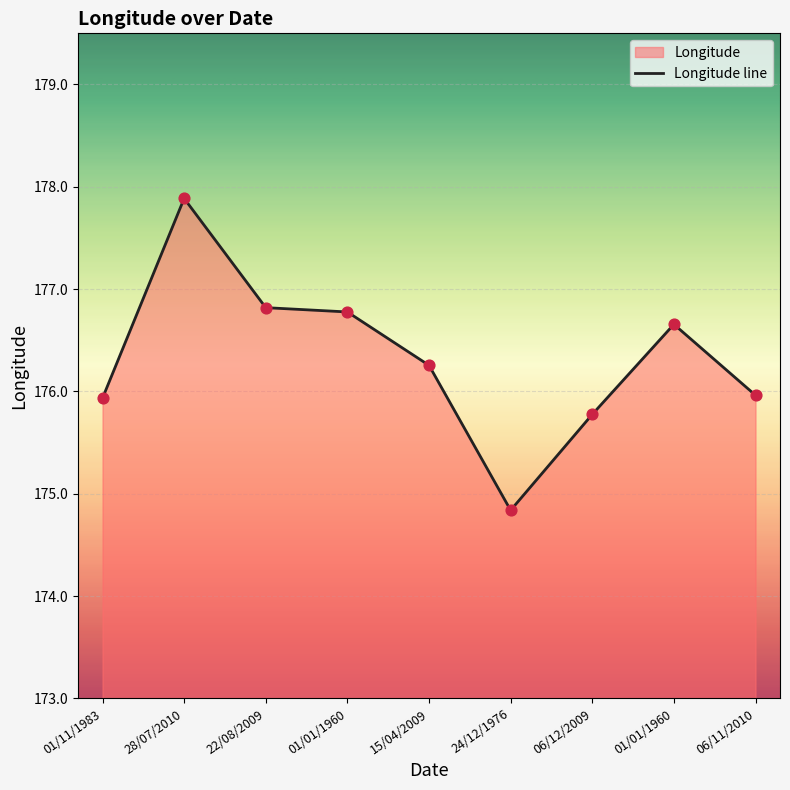

What is the change in value from 22/08/2009 to 01/01/1960?

-0.2